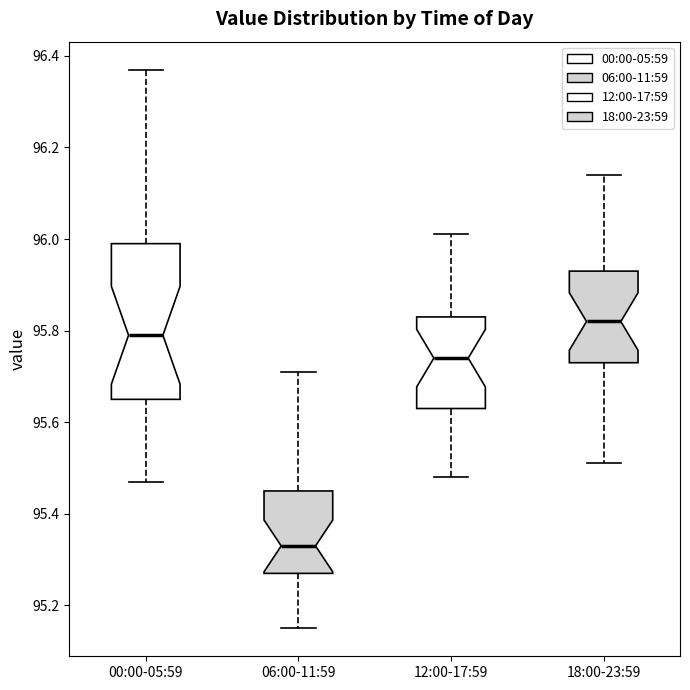

Where does the upper whisker of the box for 06:00-11:59 end on the y-axis? The values are not printed on the chart, so give them approximately, as read against the axis.

95.72